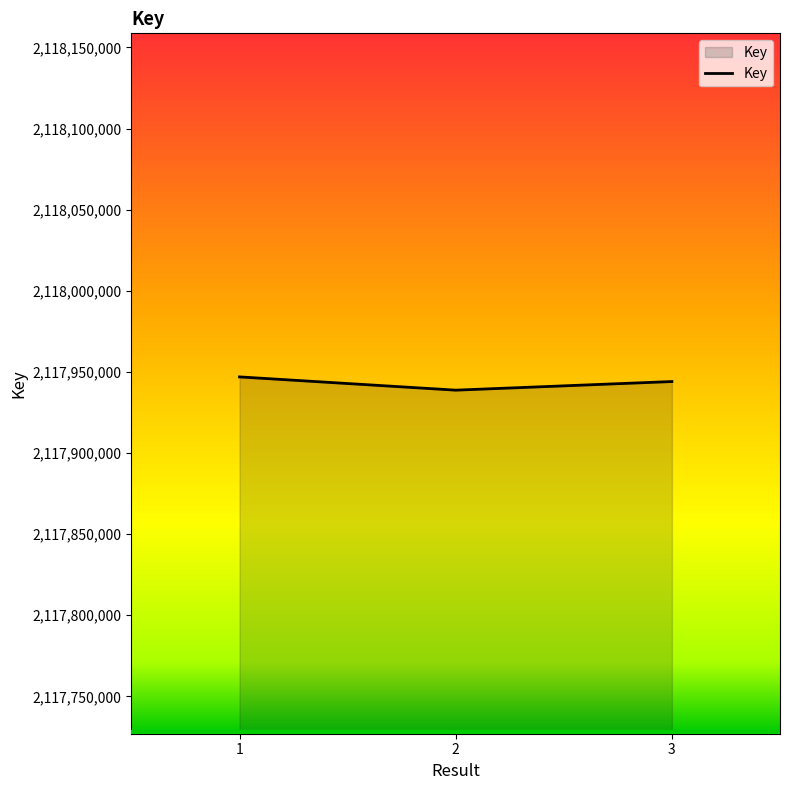

The chart shows a value of 2117946917 at 1. True or false?

True